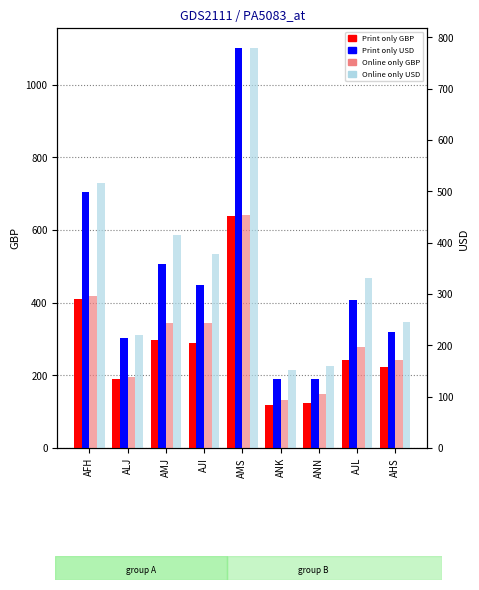

Which has a higher value, AHS or AJL?

AJL